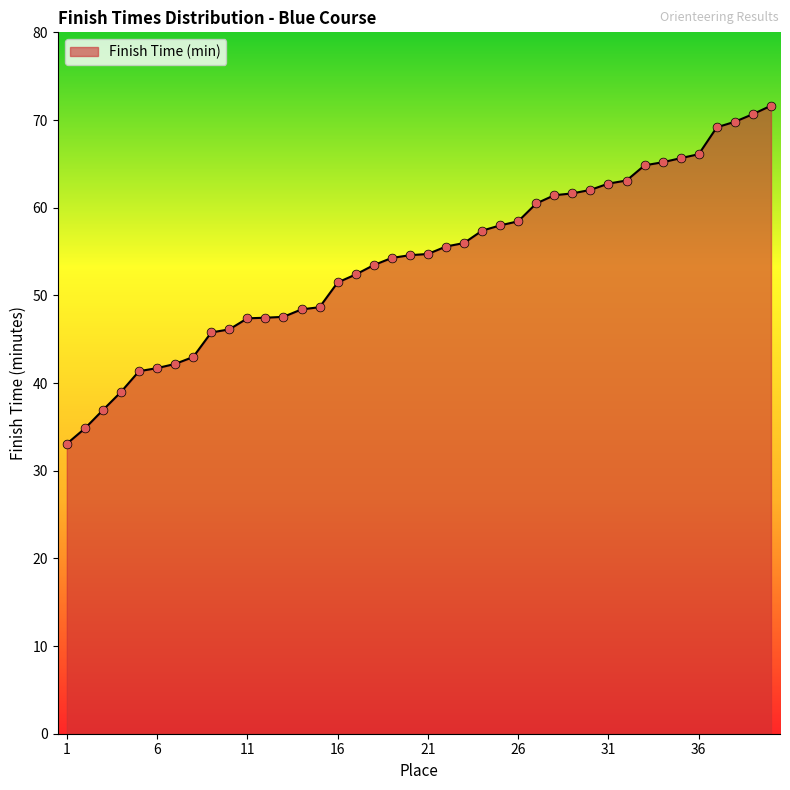

What is the minimum value shown in the chart?

33.1